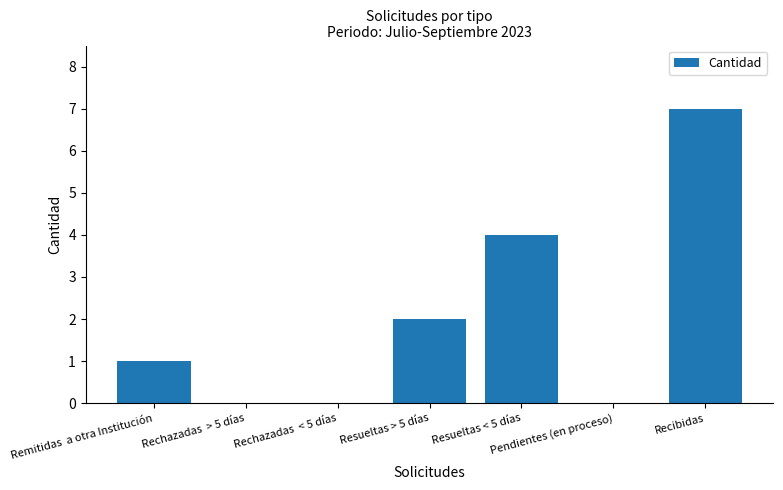

The chart shows a value of 0 at Rechazadas  > 5 días. True or false?

True